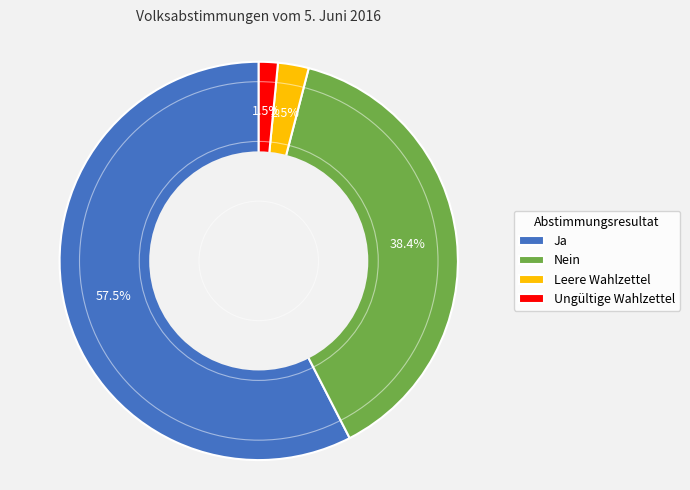

How many slices are in this pie chart?

4